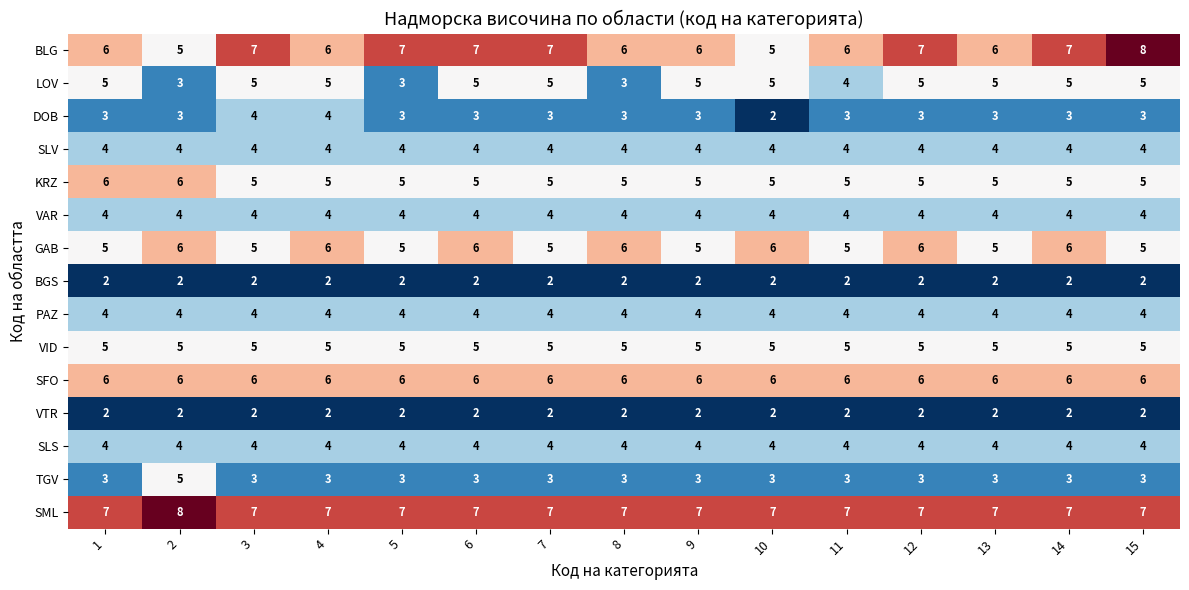

What value does the VAR series have at 14?

4